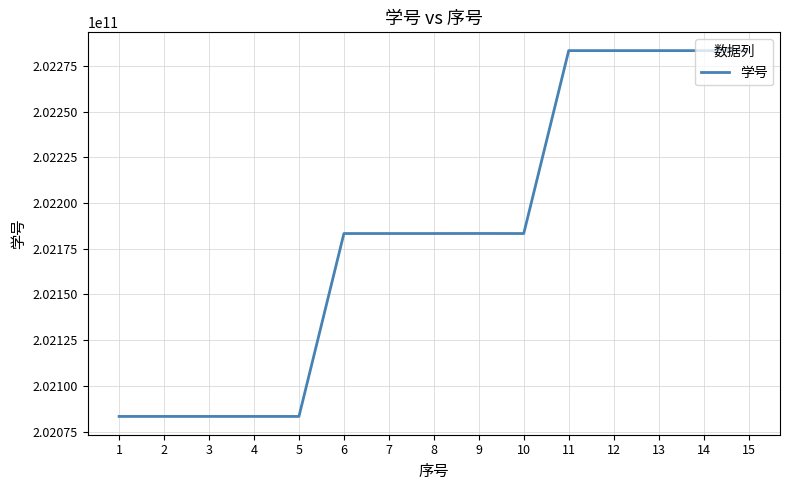

What is the minimum value shown in the chart?

202083290031